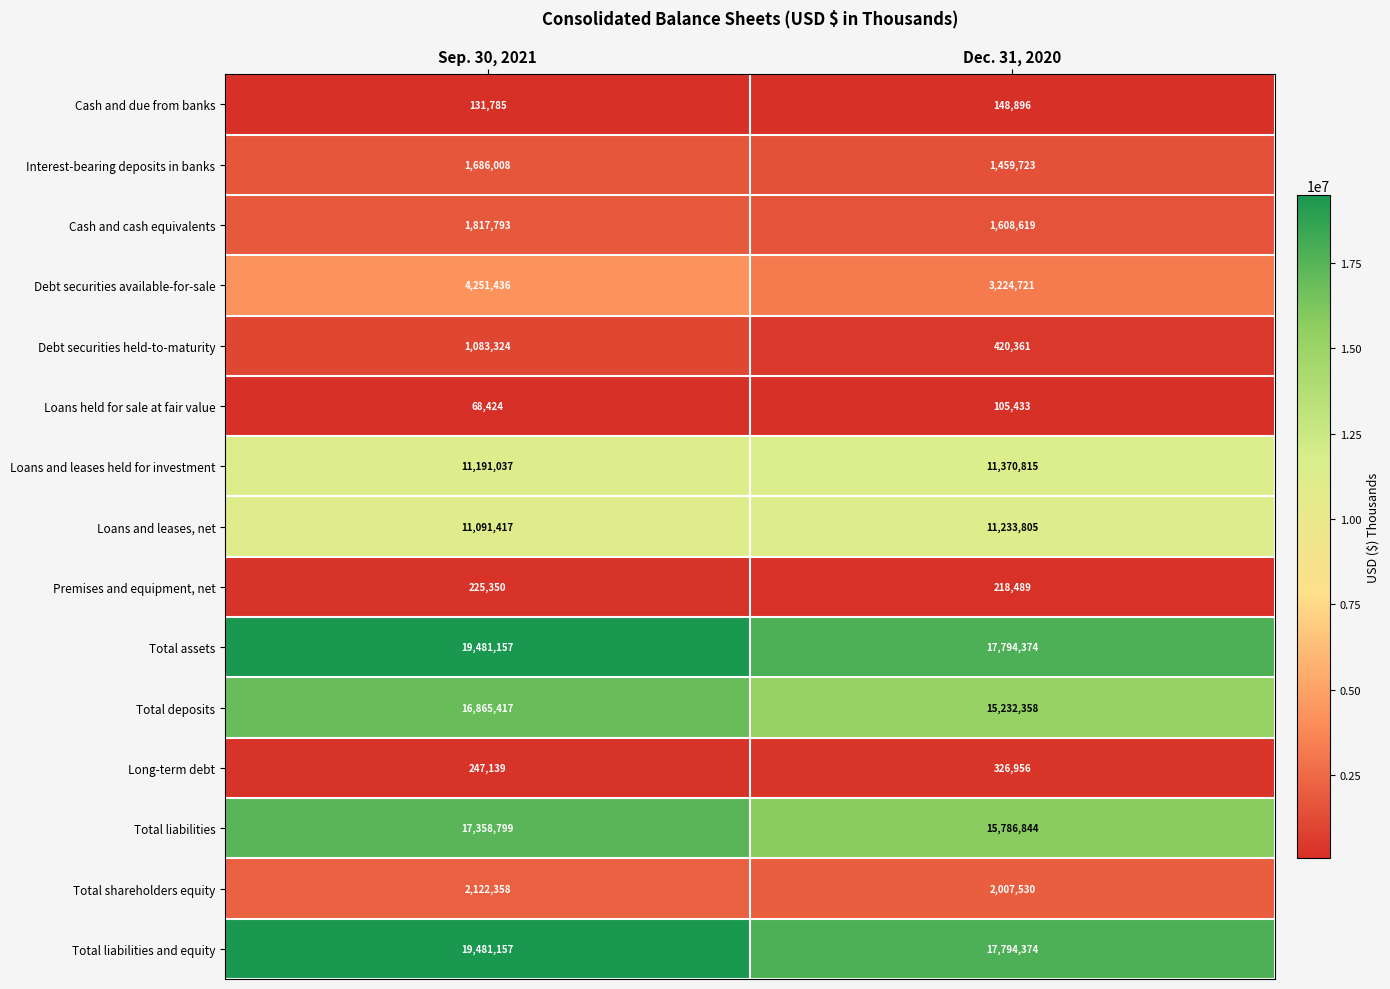

True or false: Loans held for sale at fair value has a value of 37813 at Sep. 30, 2021.

False